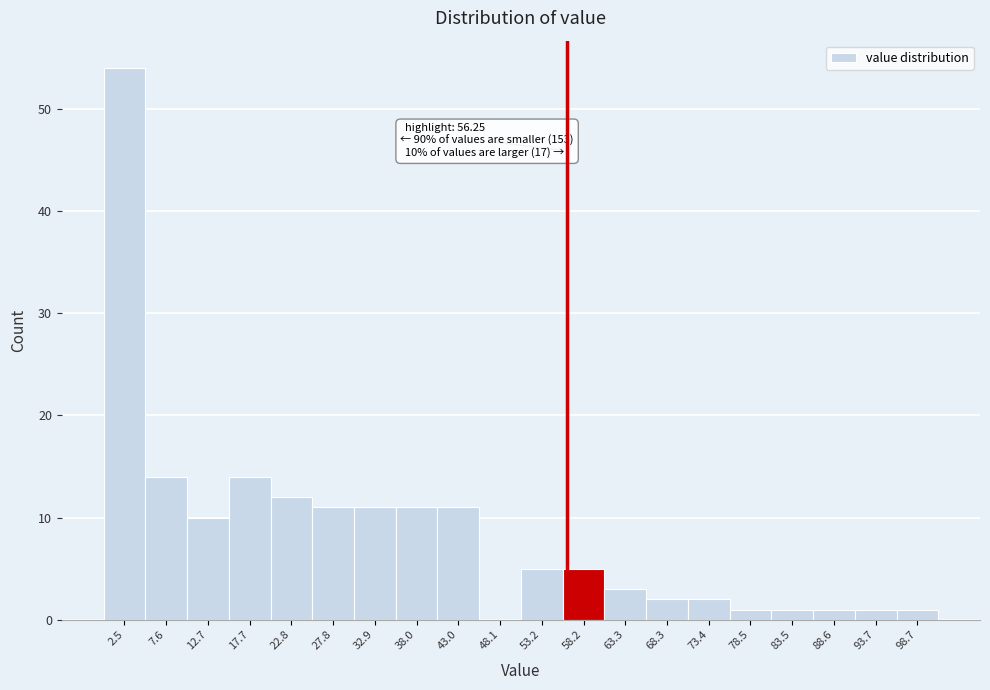

Over which range of the x-axis is the bar tallest?

0 to 5